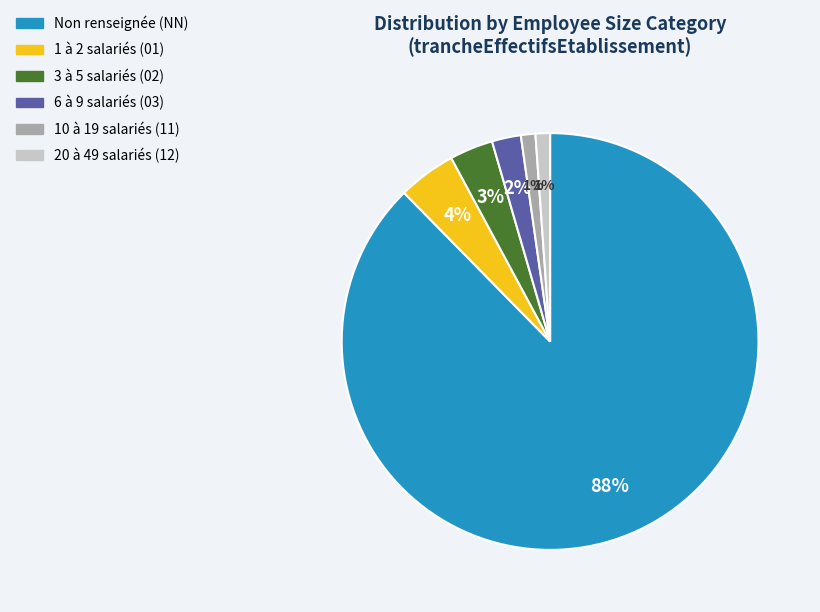

To the nearest percent, what is the average slice percentage?

17%